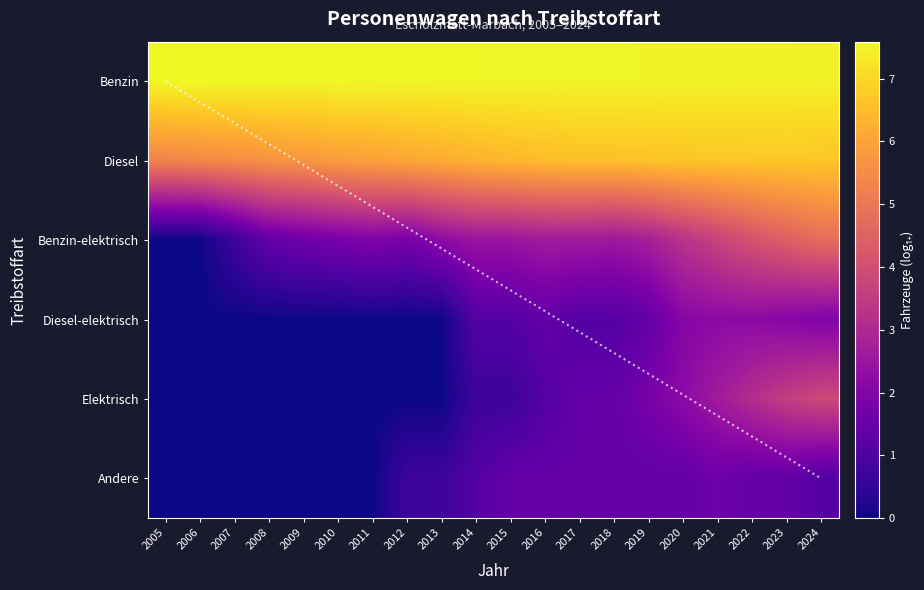

Which label corresponds to the largest value in the chart?

2006